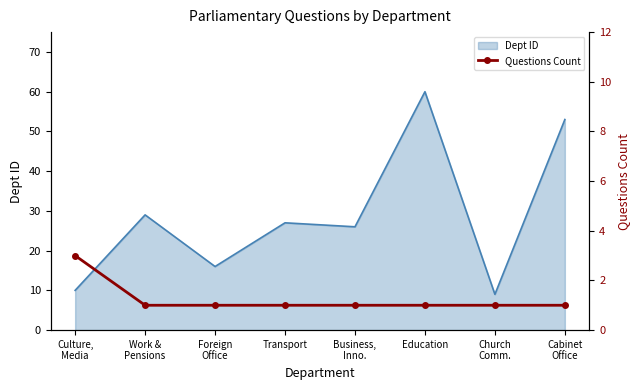

What is the maximum value shown in the chart?

3